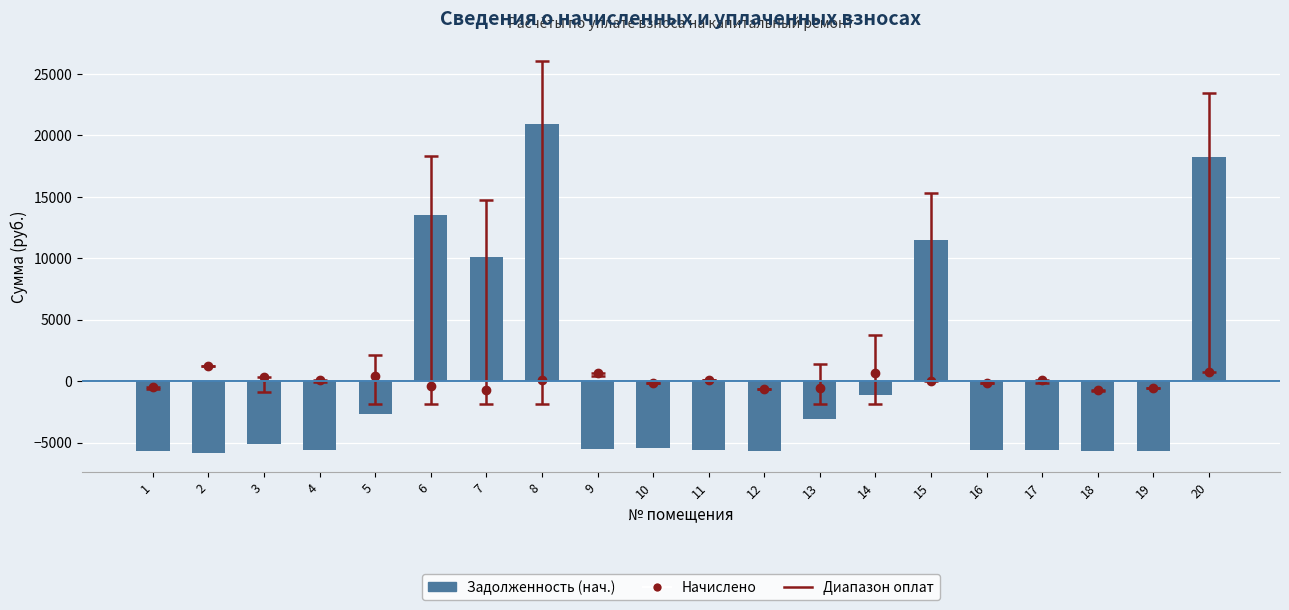

Is it true that the value at 3 is -8809.0?

False